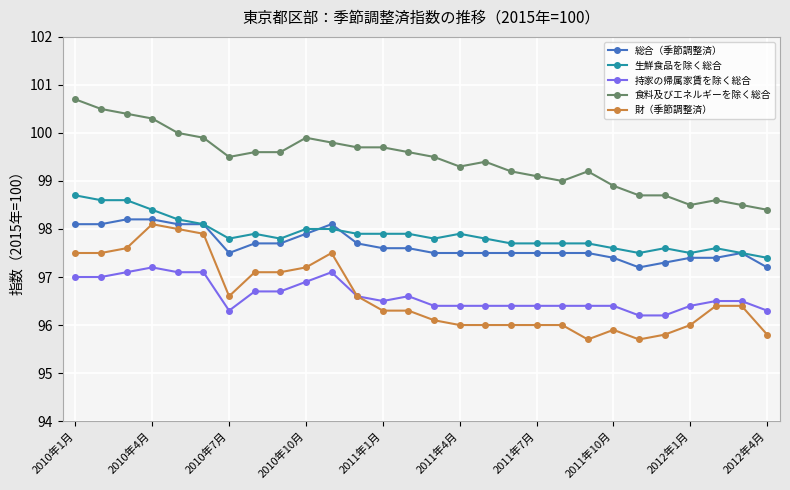

Which series has the largest total across all categories?

食料及びエネルギーを除く総合